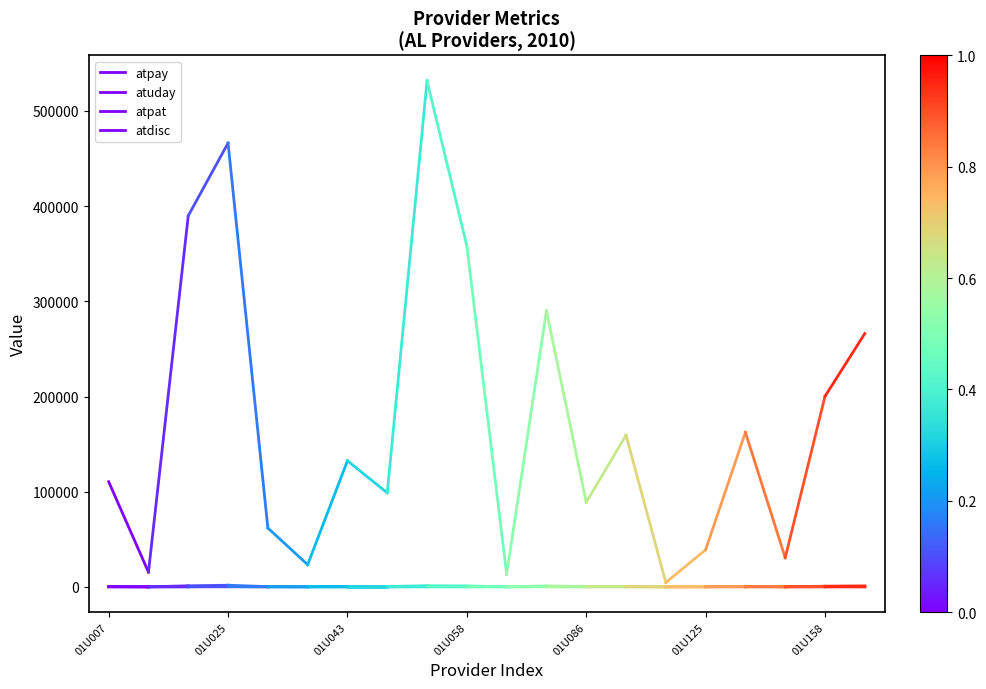

What is the sum of all atuday values?

401.0